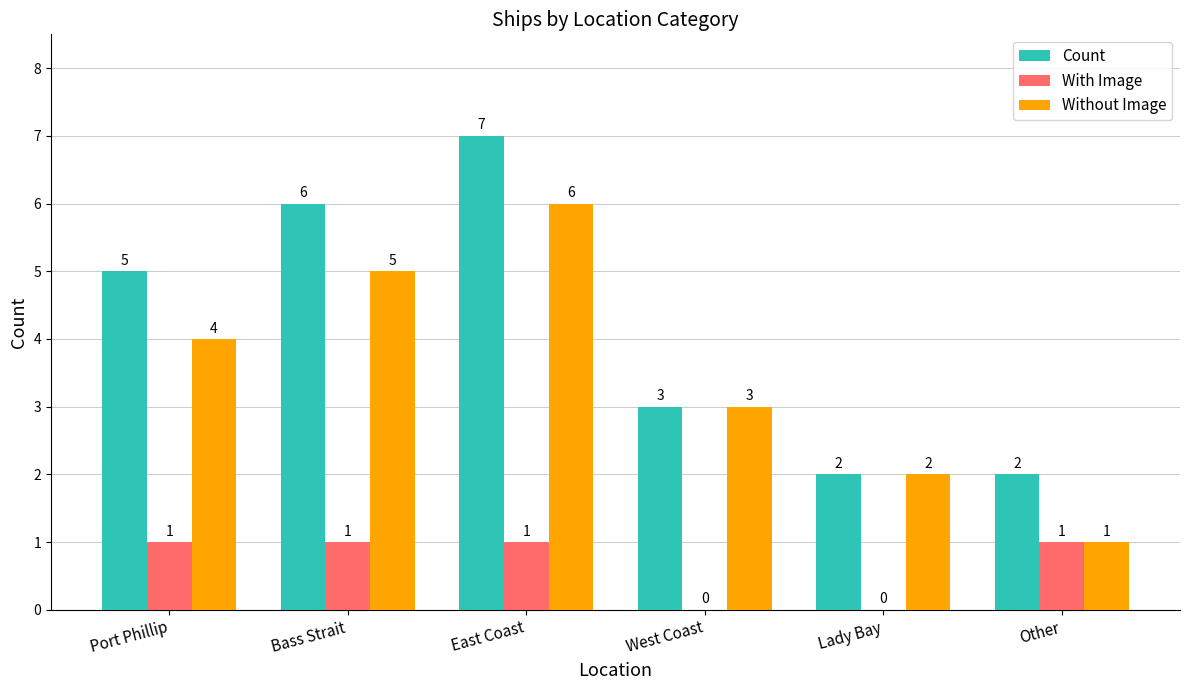

What is the sum of the Count values at Bass Strait and West Coast?

9